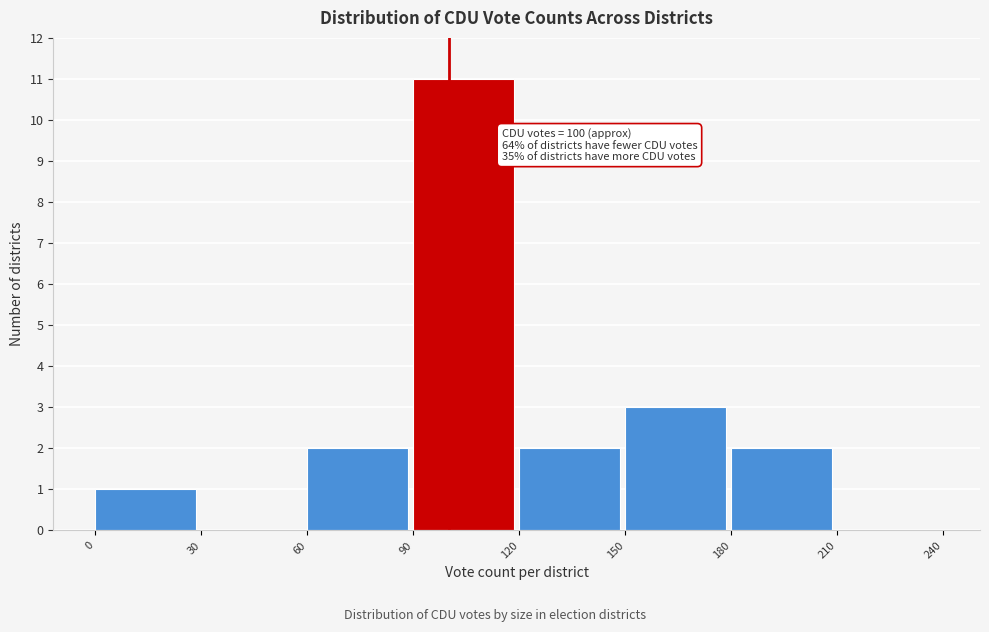

Over which range of the x-axis is the bar tallest?

90 to 120